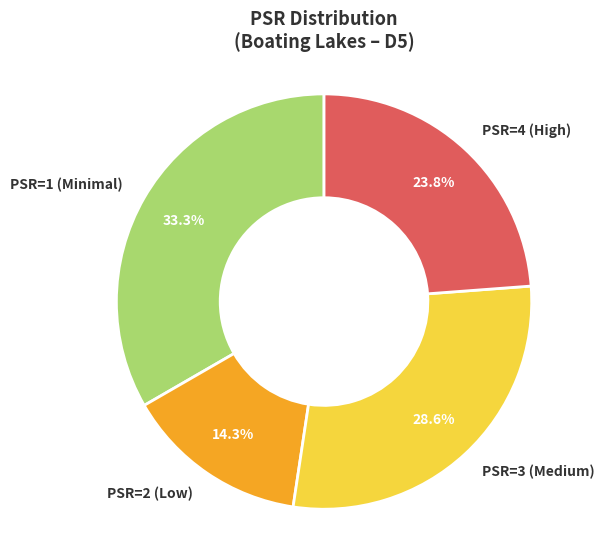

Approximately how many times larger is the value at PSR=4 (High) compared to PSR=2 (Low)?

1.7